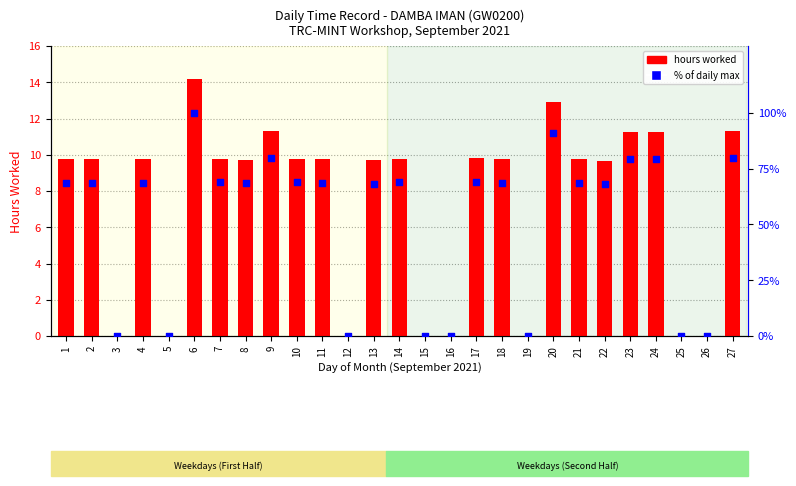

What are all the series names shown in the legend?

hours worked, % of daily max